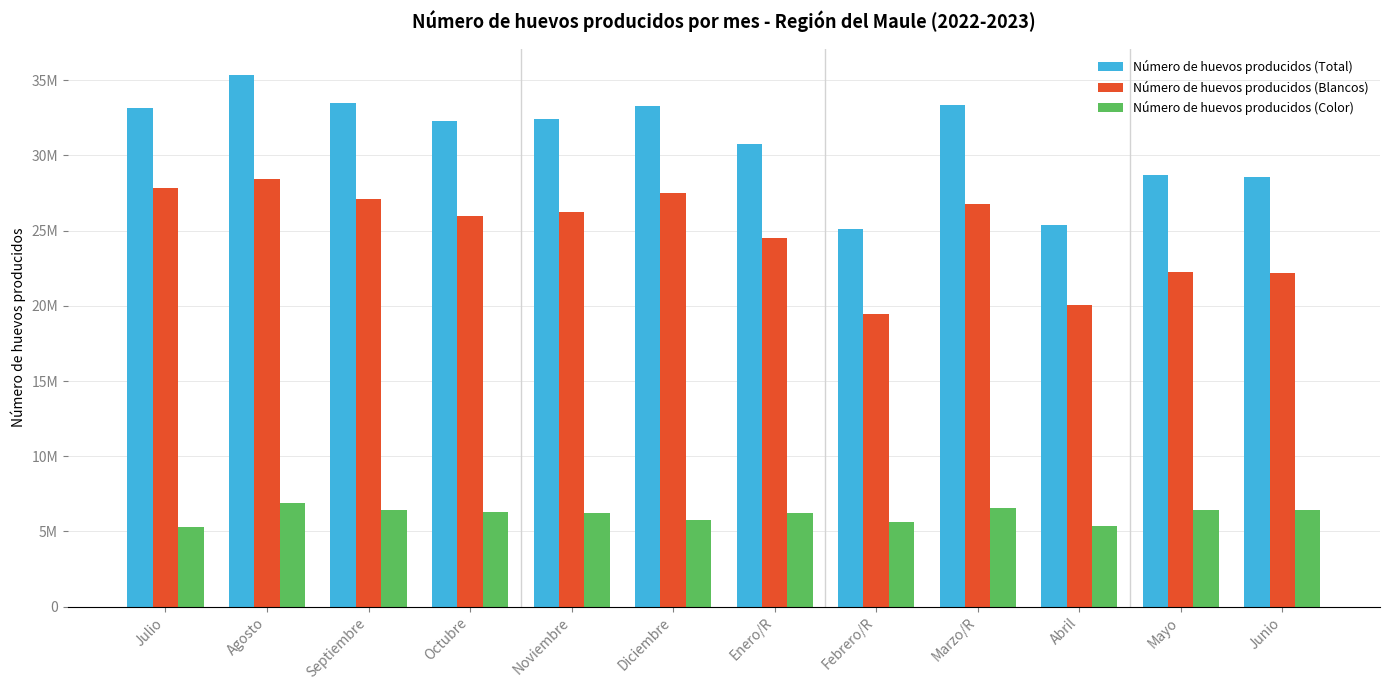

Which series has the largest range (max minus min)?

Número de huevos producidos (Total)